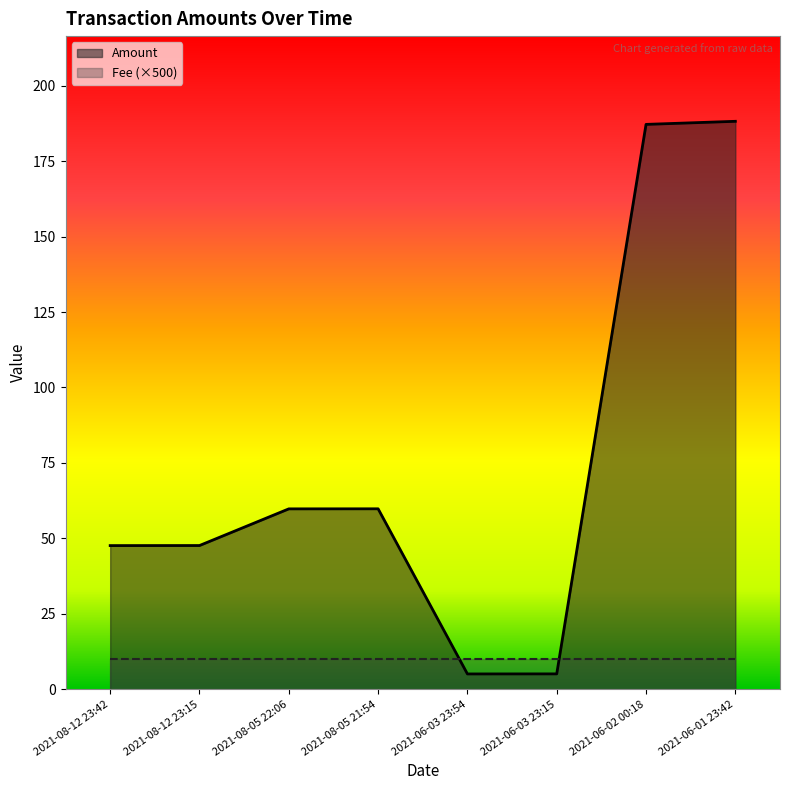

What is the minimum value shown in the chart?

5.1